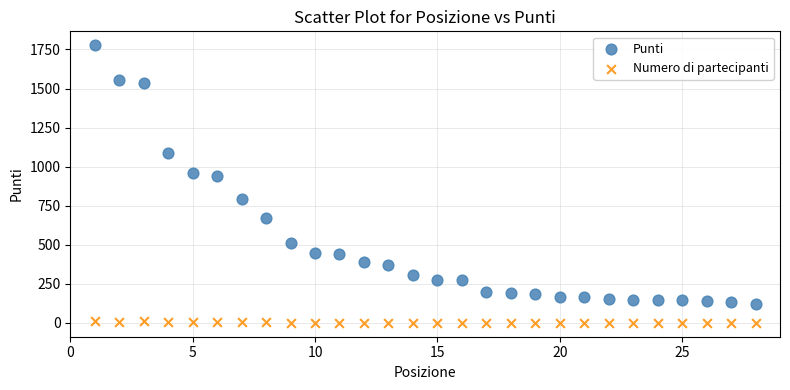

Which series has the largest Y range (max minus min)?

Punti